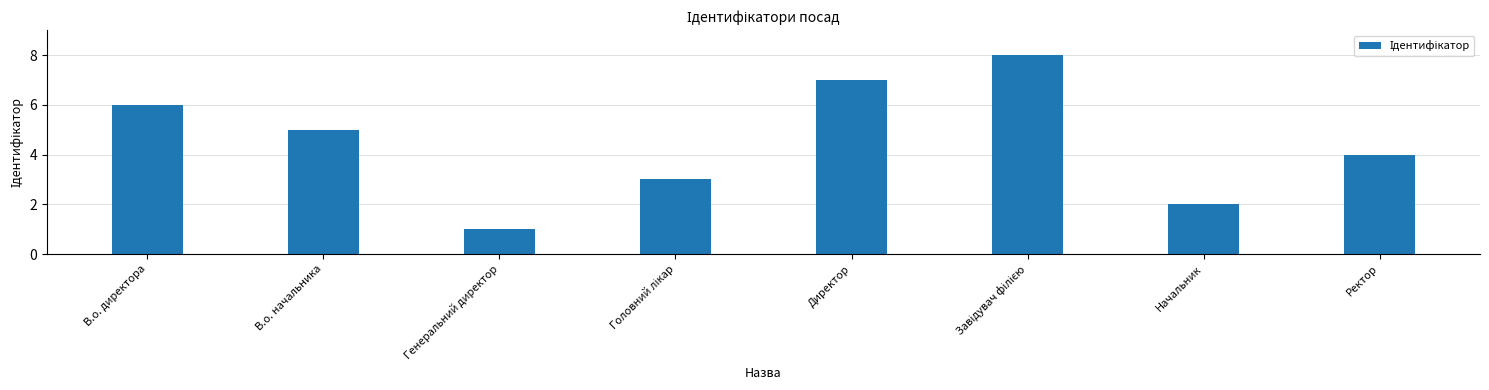

What value does the data have at В.о. начальника?

5